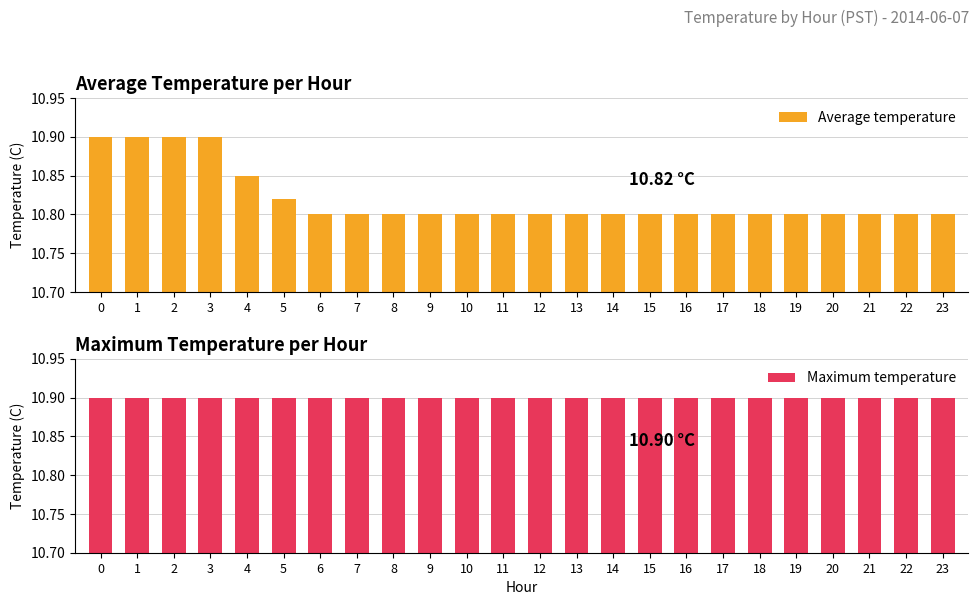

Rank the categories by Maximum temperature value from lowest to highest.

0, 1, 2, 3, 4, 5, 6, 7, 8, 9, 10, 11, 12, 13, 14, 15, 16, 17, 18, 19, 20, 21, 22, 23